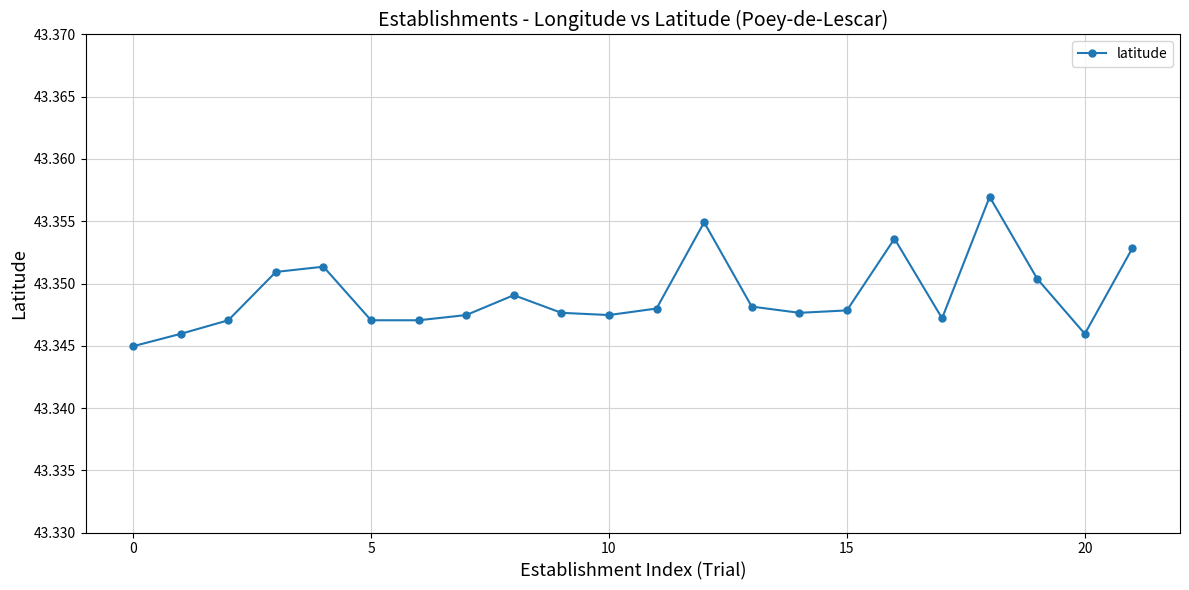

Count the values in the range 43 to 44.

22